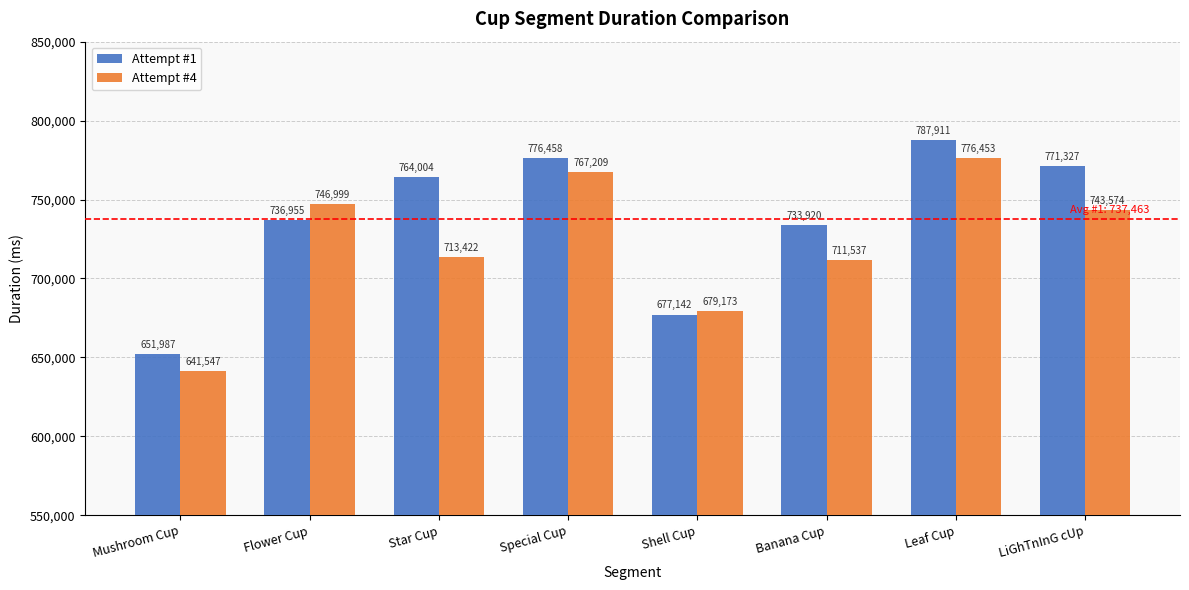

What is the difference between the Attempt #1 values at Flower Cup and Leaf Cup?

50956